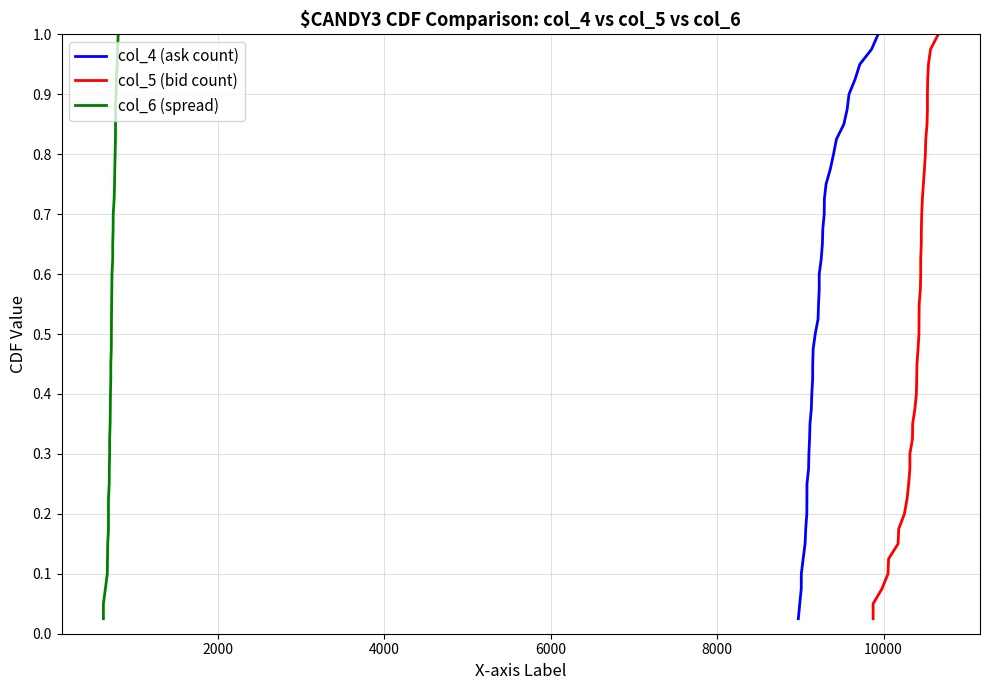

How many data points does each series have?

40